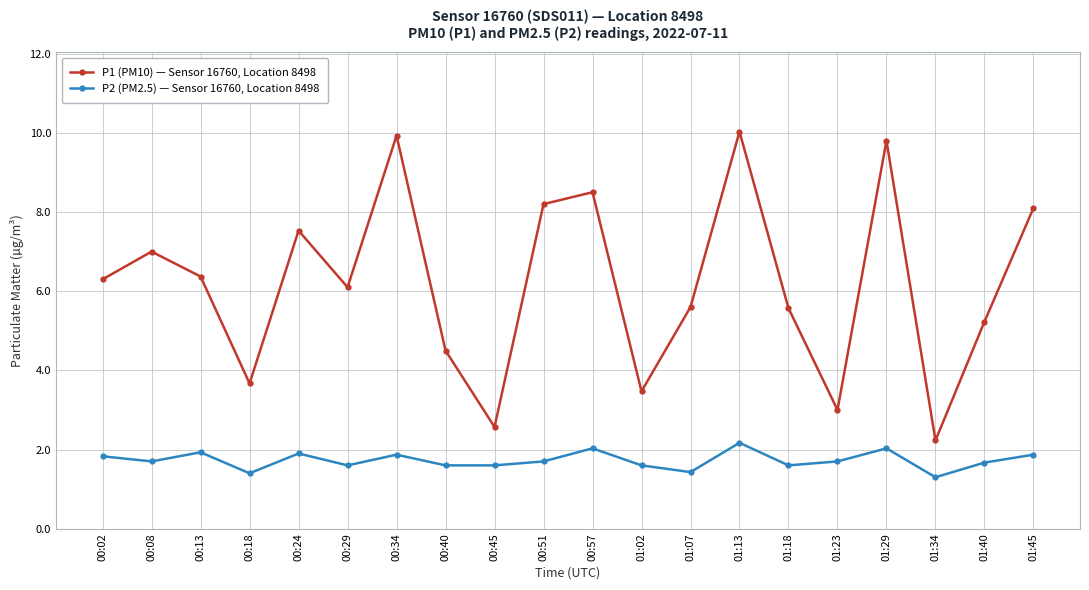

Which category has the highest value in the P2 (PM2.5) — Sensor 16760, Location 8498 series?

01:13